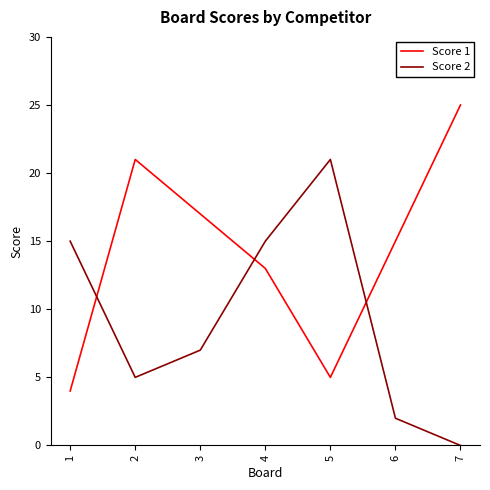

At which category does the chart reach its peak across all series?

7